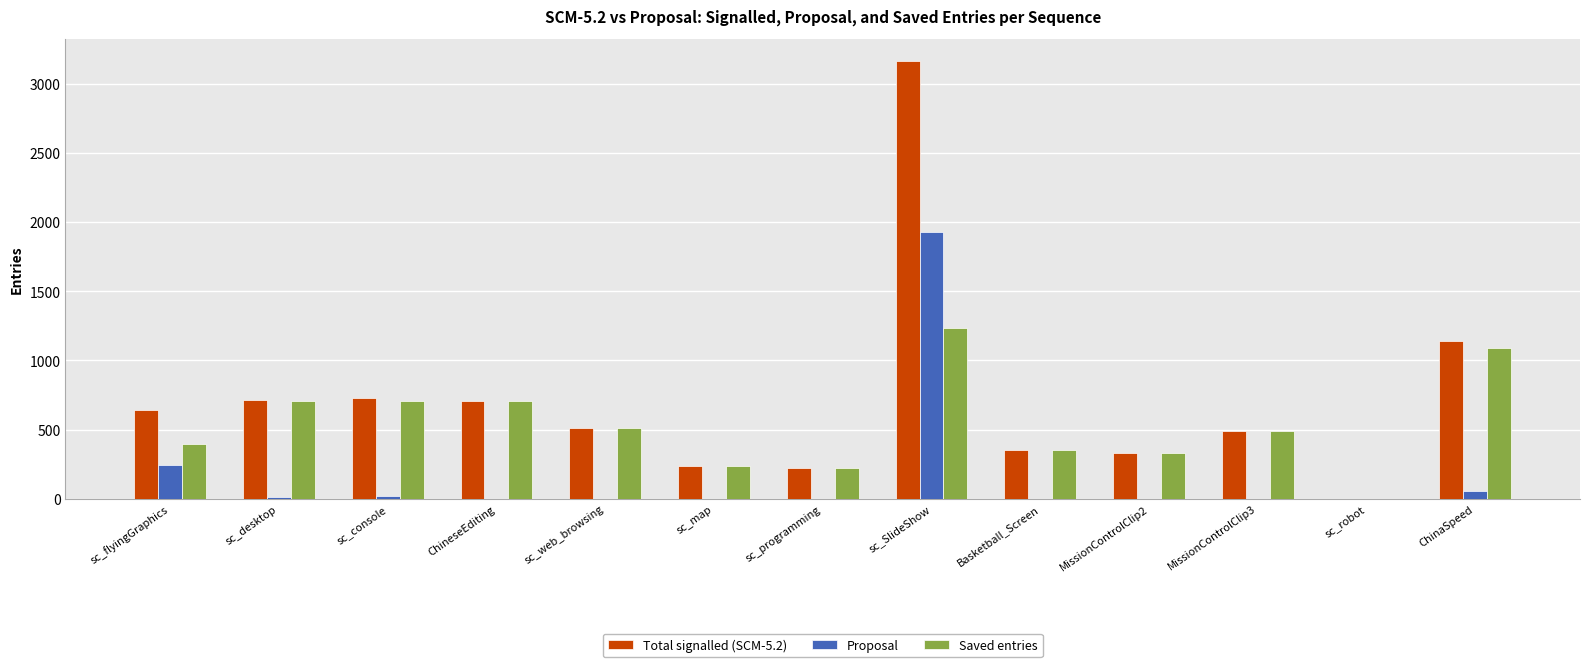

What is the maximum value shown in the chart?

3166